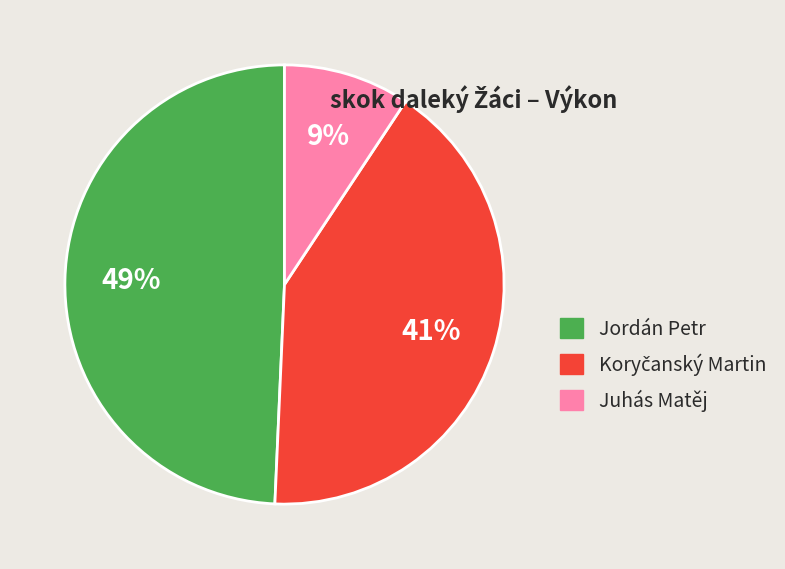

What percentage is the Jordán Petr slice, to the nearest percent?

49%